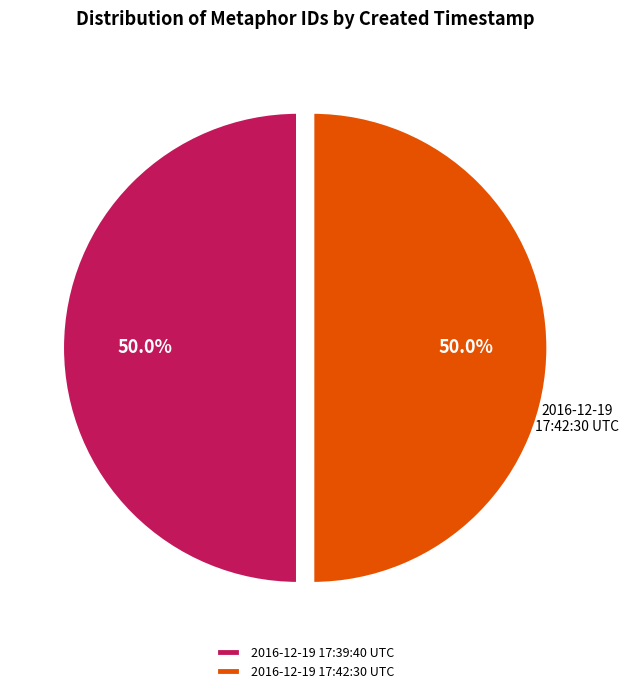

Do 2016-12-19 17:39:40 UTC and 2016-12-19 17:42:30 UTC together represent more than half of the pie?

Yes